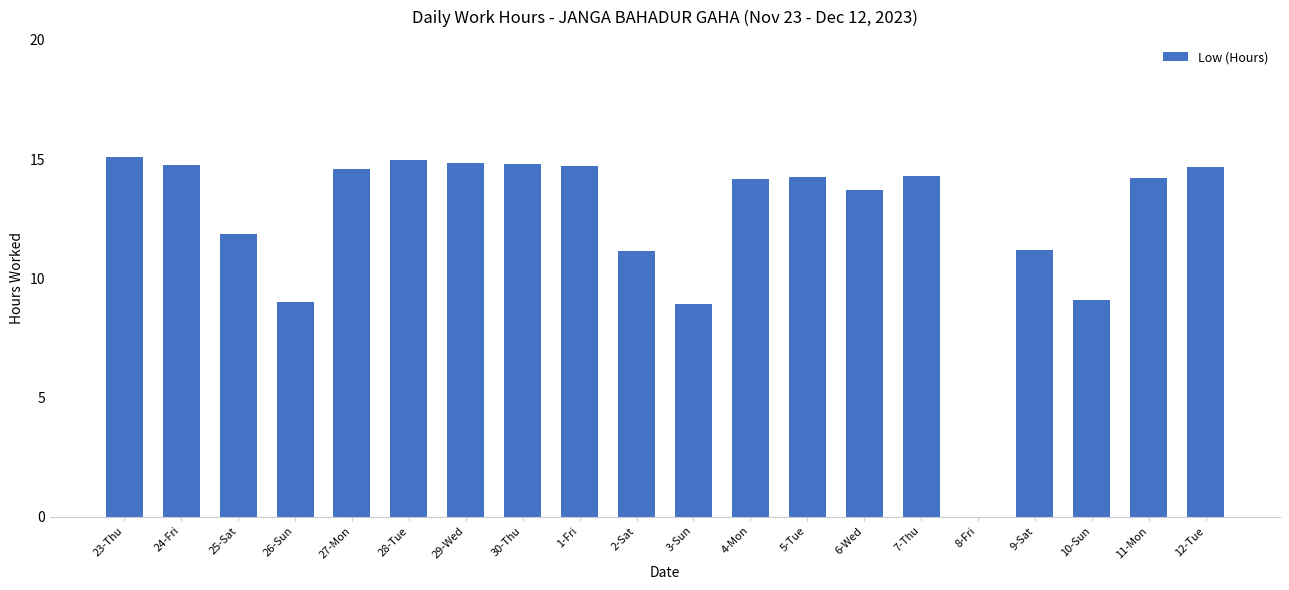

What is the ratio of the value at 28-Tue to the value at 9-Sat?

1.3